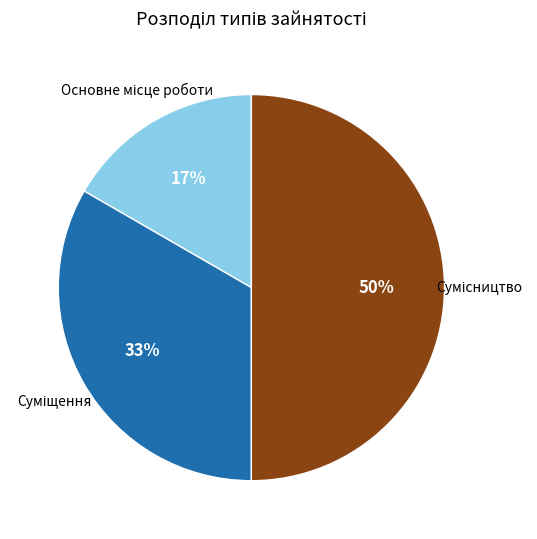

To the nearest percent, what is the average slice percentage?

33%